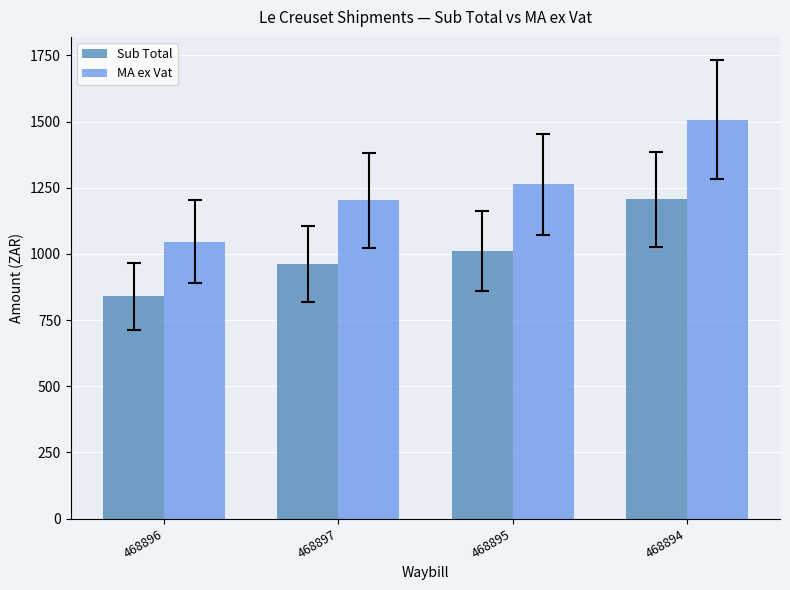

At which label is Sub Total closest to 1022?

468895